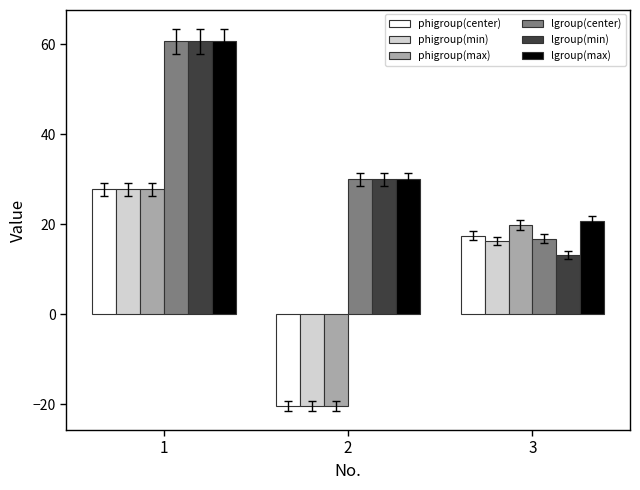

What is the difference between the maximum and second lowest values in the lgroup(max) series?

30.7